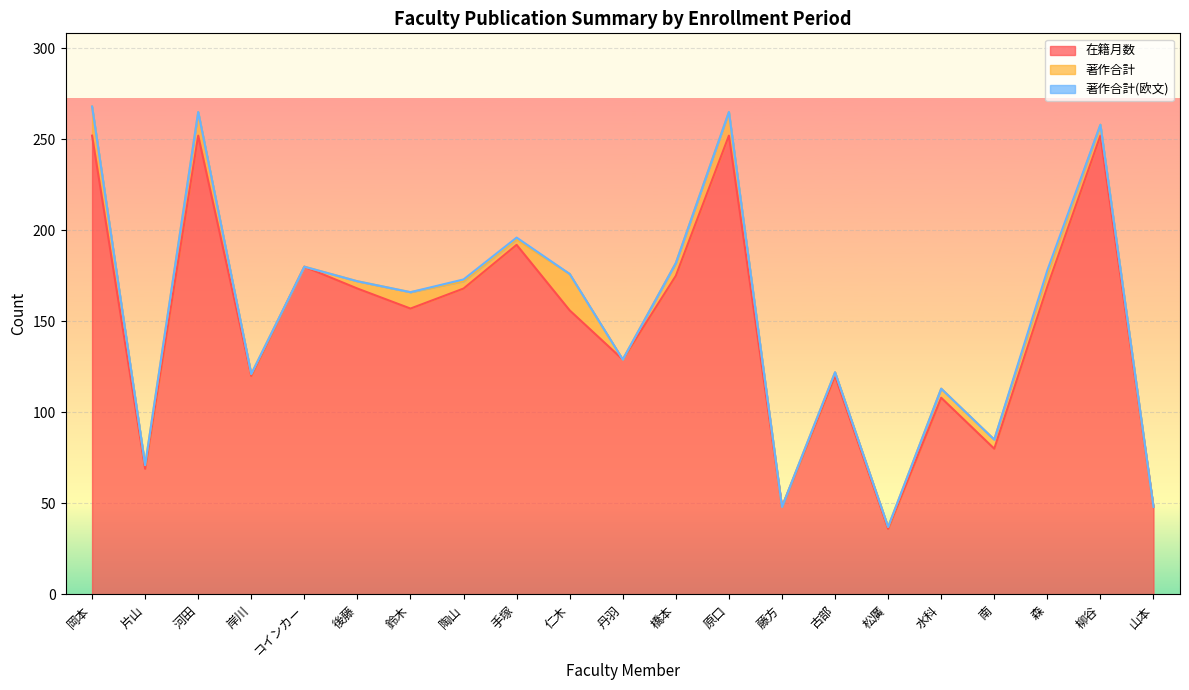

The value of 著作合計(欧文) at 水科 is 1. True or false?

False